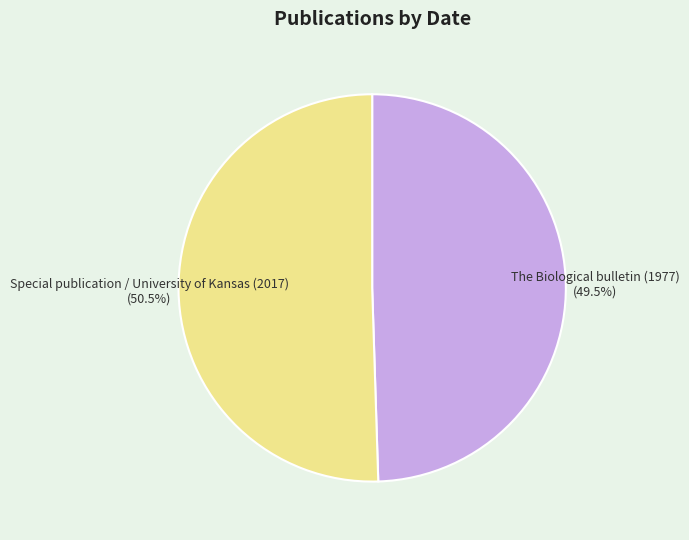

Does any single category account for the majority?

Yes